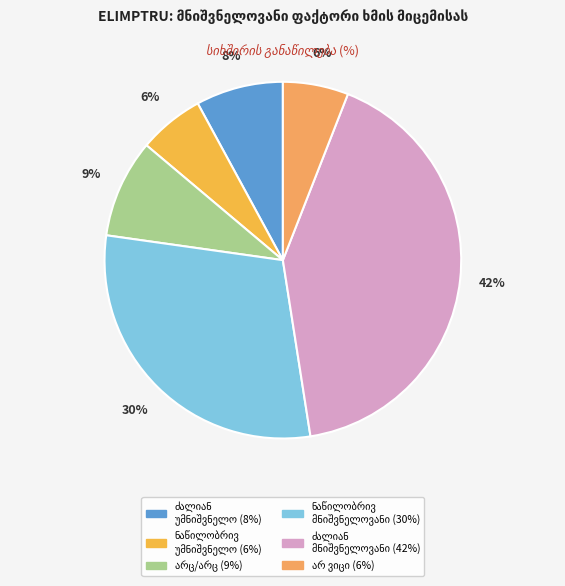

How many segments does this pie chart have?

6